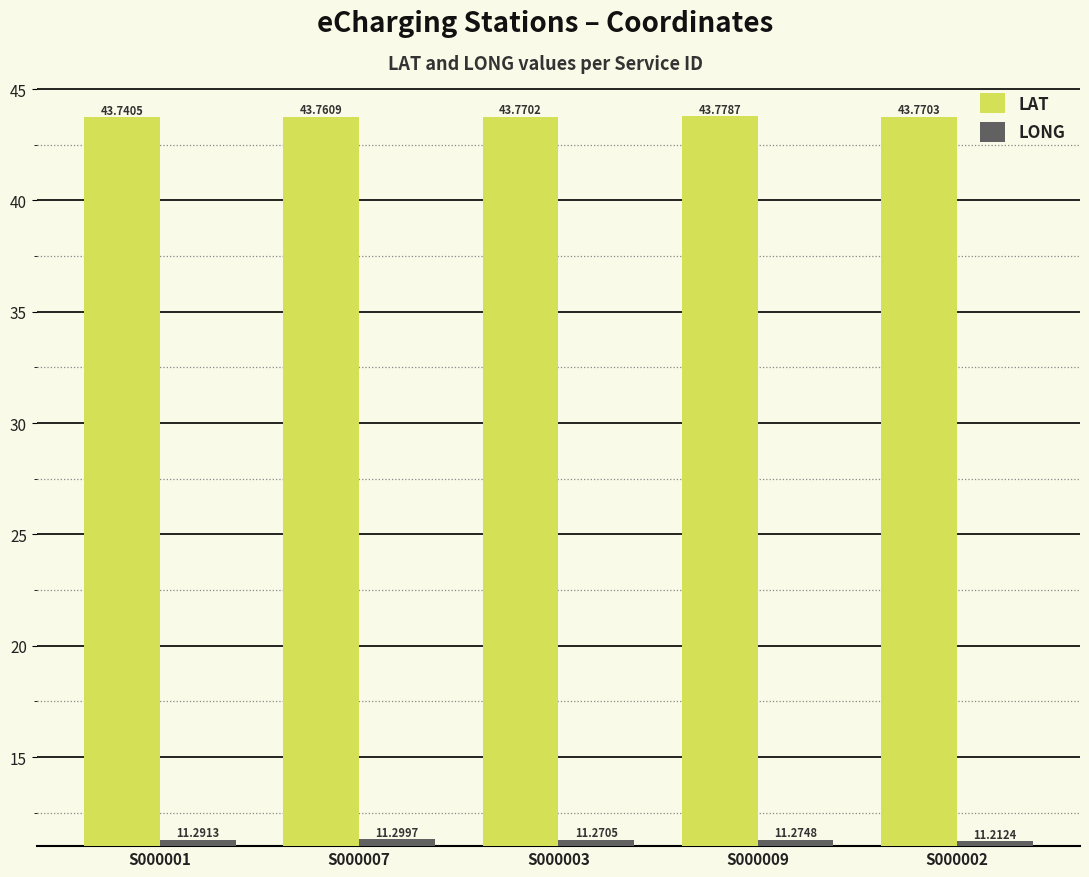

Reading right to left, what are all the values shown in this chart?

LAT: S000002=43.8	S000009=43.8	S000003=43.8	S000007=43.8	S000001=43.7
LONG: S000002=11.2	S000009=11.3	S000003=11.3	S000007=11.3	S000001=11.3